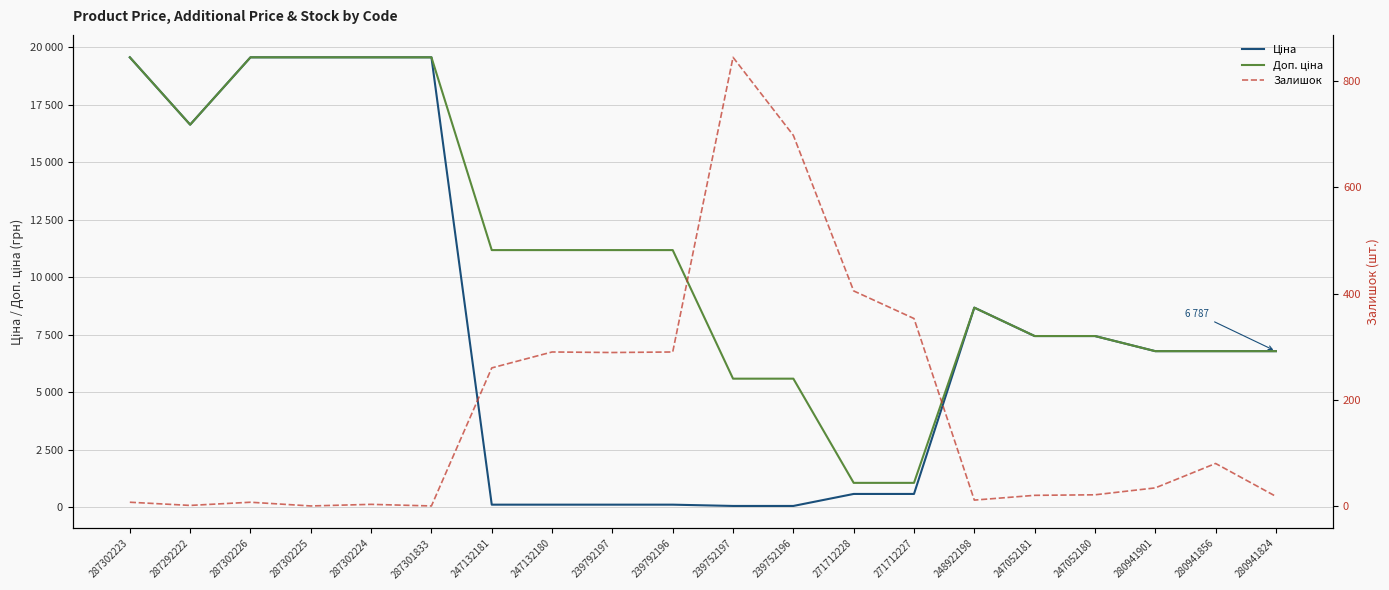

Which series has the widest spread of values?

Ціна